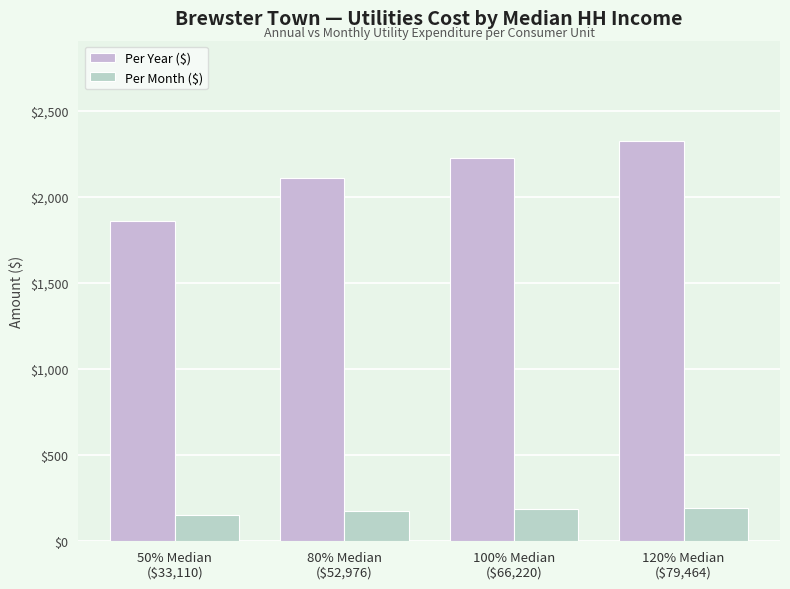

Where is Per Year ($) nearest to the value 2092?

80% Median
($52,976)